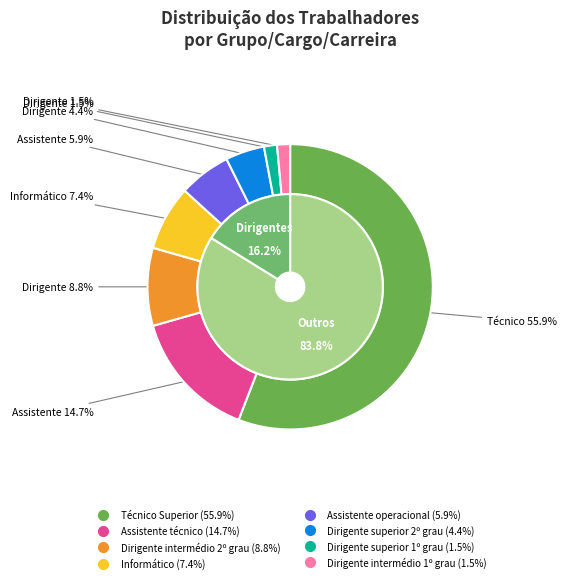

Rank the categories by value from highest to lowest.

Técnico Superior, Assistente técnico, Dirigente intermédio 2º grau, Informático, Assistente operacional, Dirigente superior 2º grau, Dirigente superior 1º grau, Dirigente intermédio 1º grau